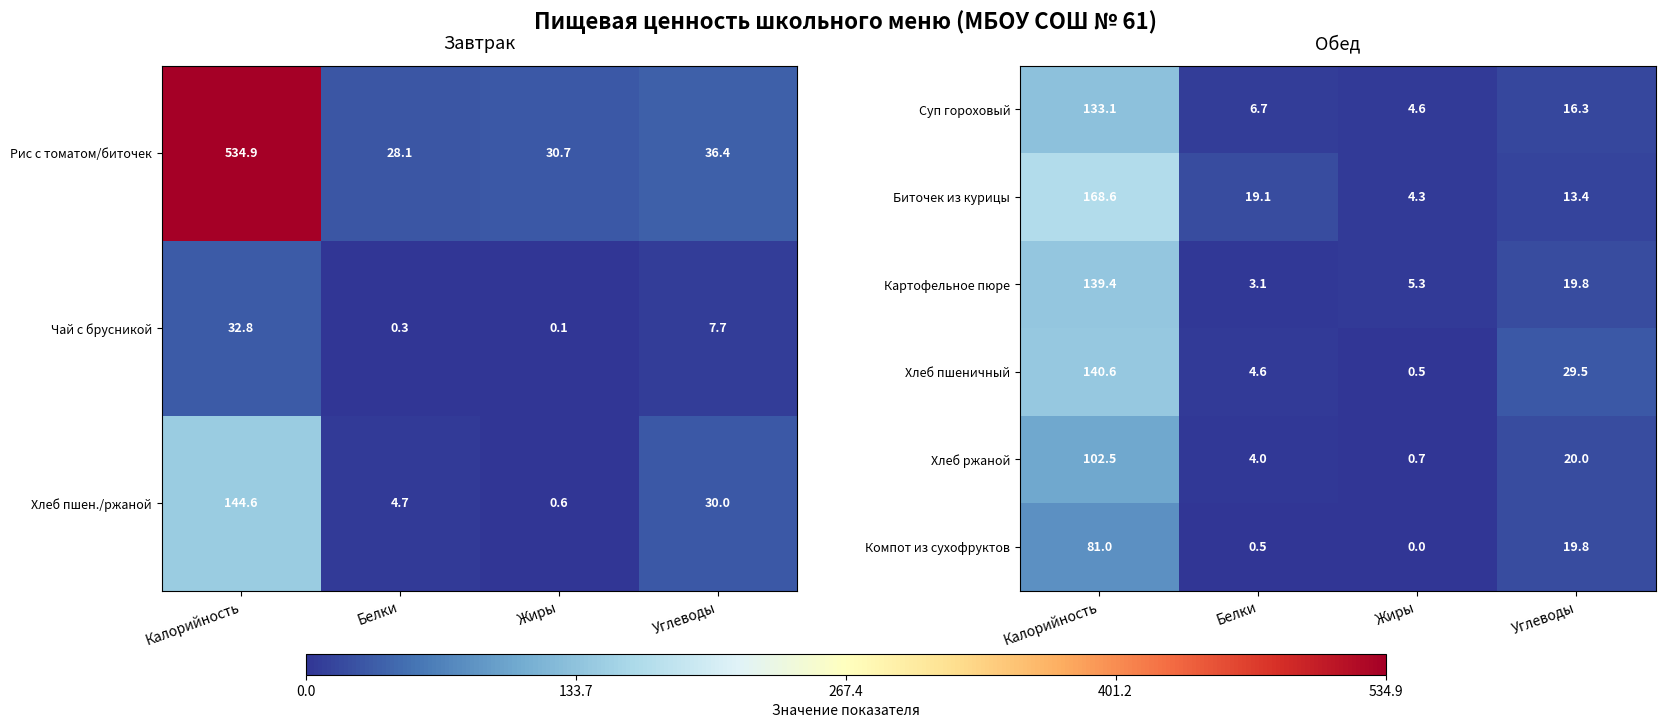

At which category is the sum across all series the highest?

Калорийность